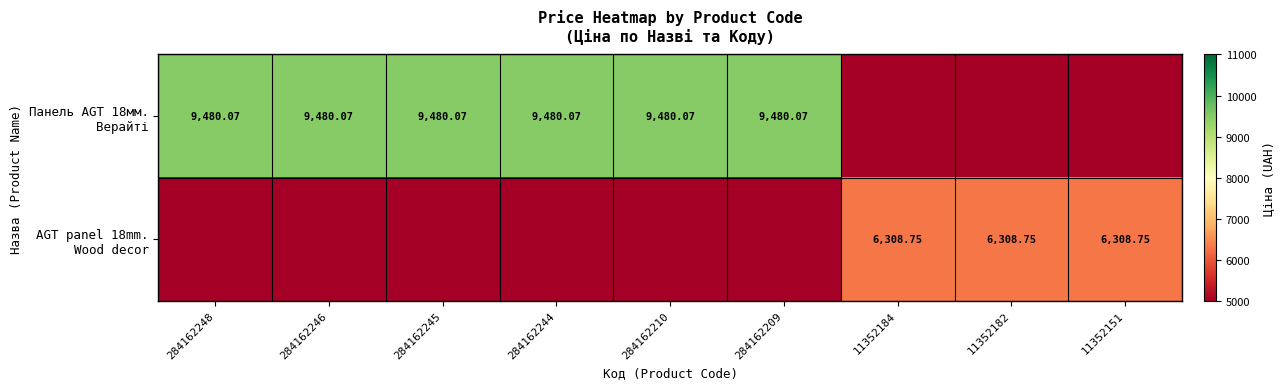

Which has a higher value, 11352151 or 284162210?

284162210